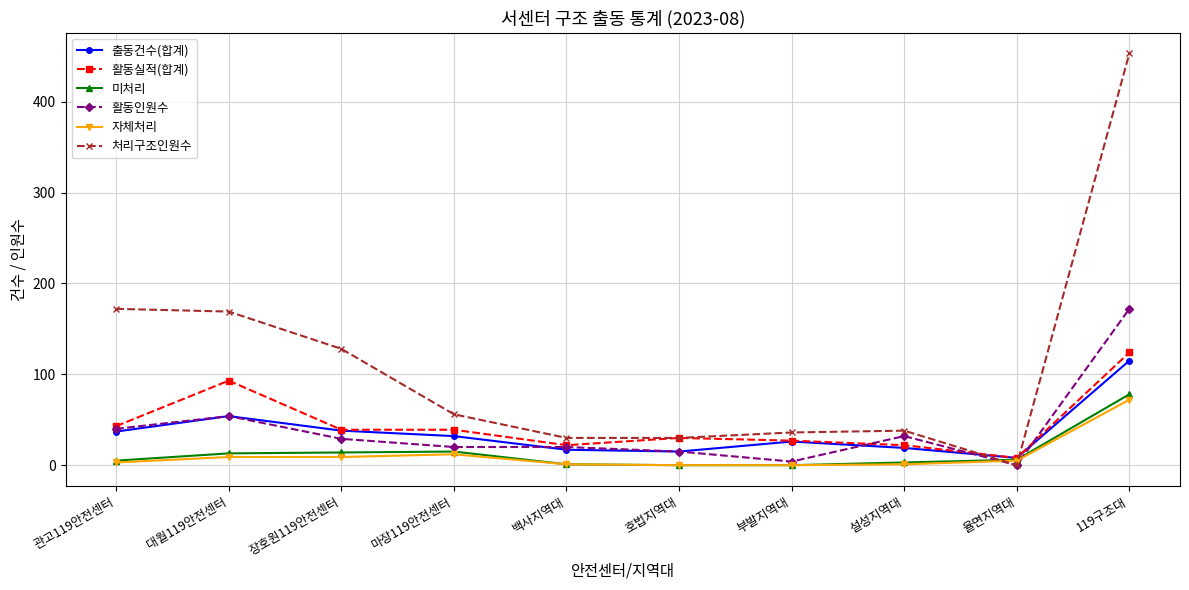

The 활동인원수 series shows 44 at 장호원119안전센터. True or false?

False